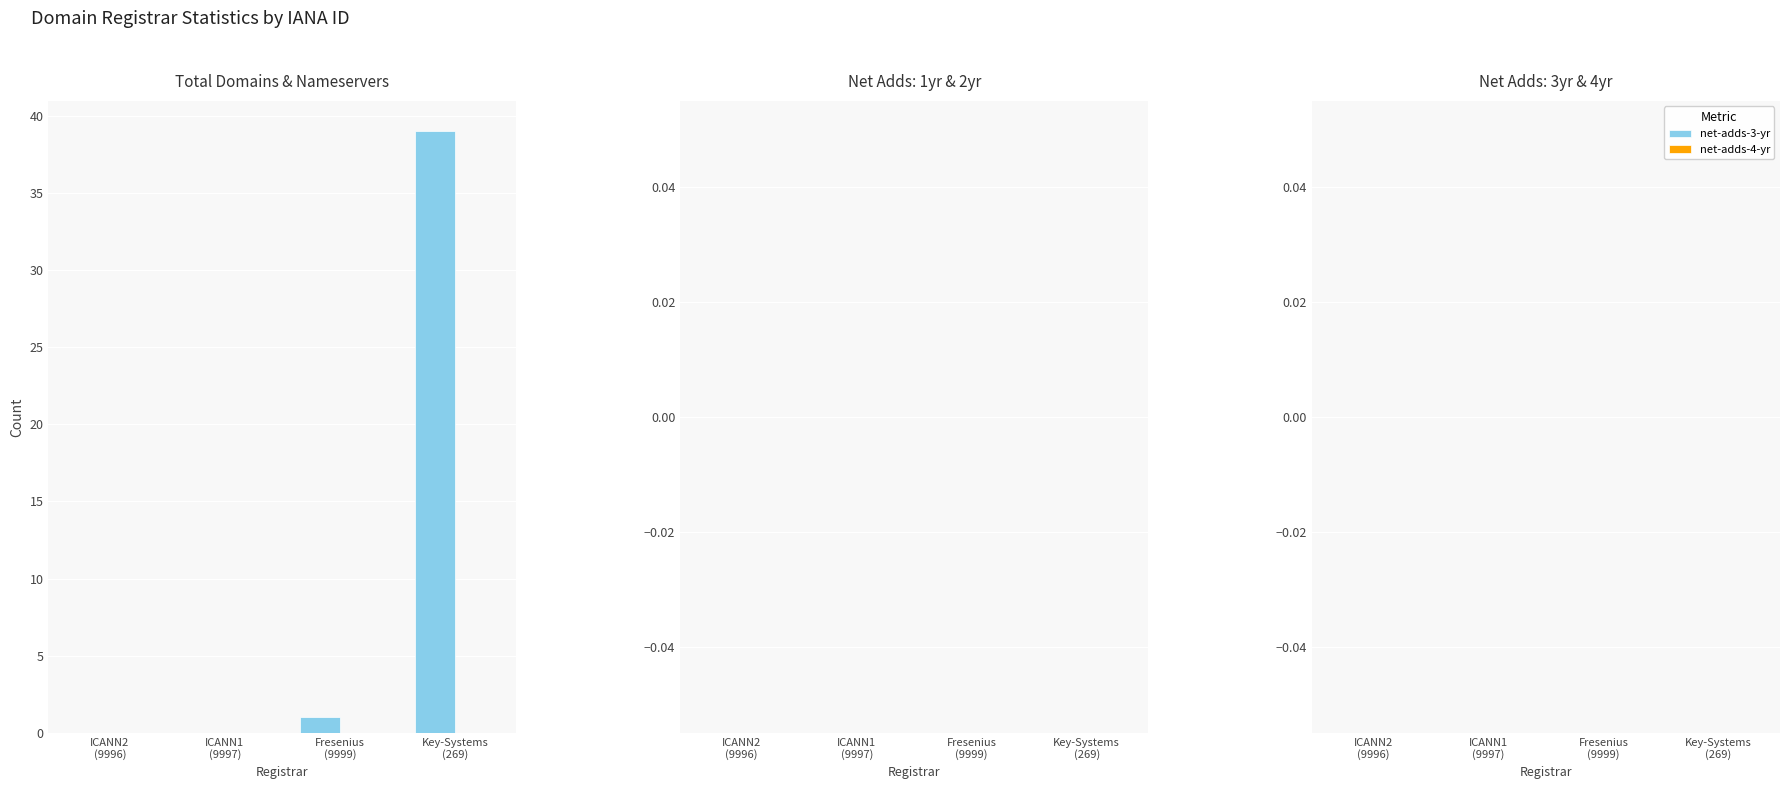

What is the sum of all values?

40